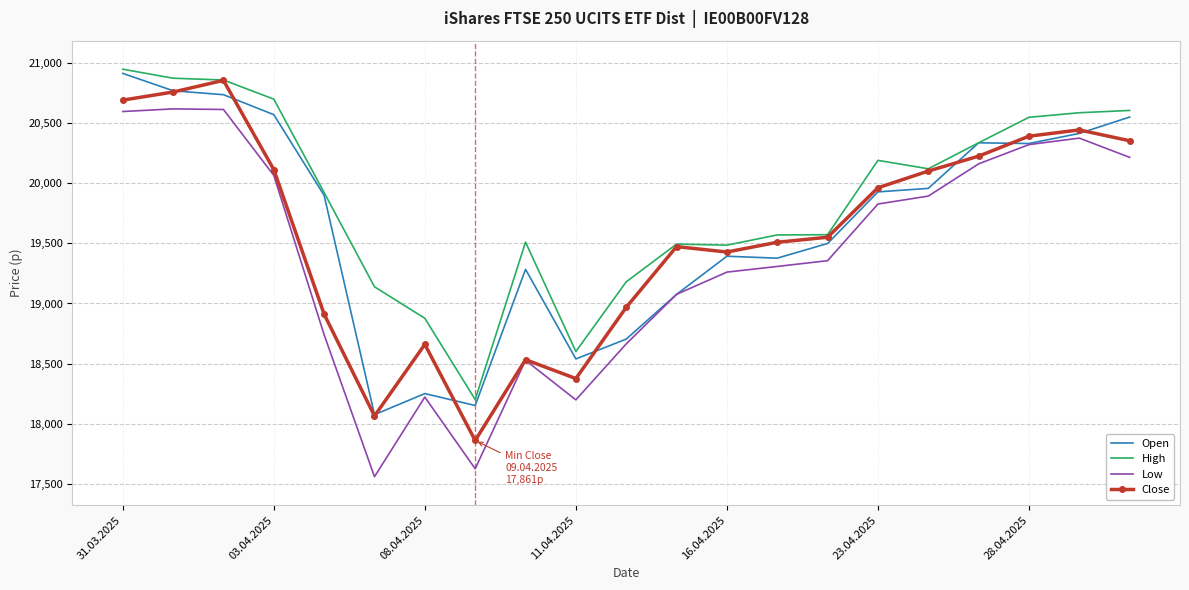

Which series has the largest total across all categories?

High